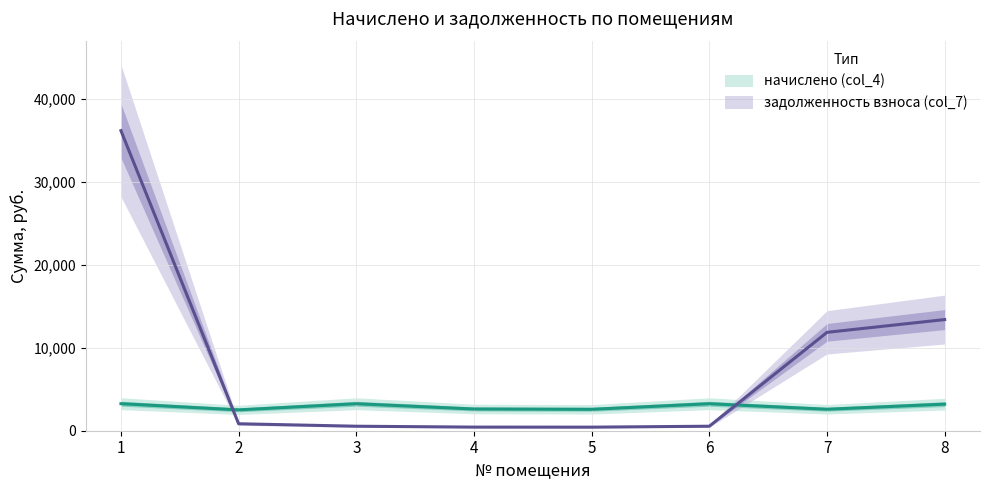

Which series ends up on top after the final intersection of задолженность взноса (col_7) and начислено (col_4)?

задолженность взноса (col_7)